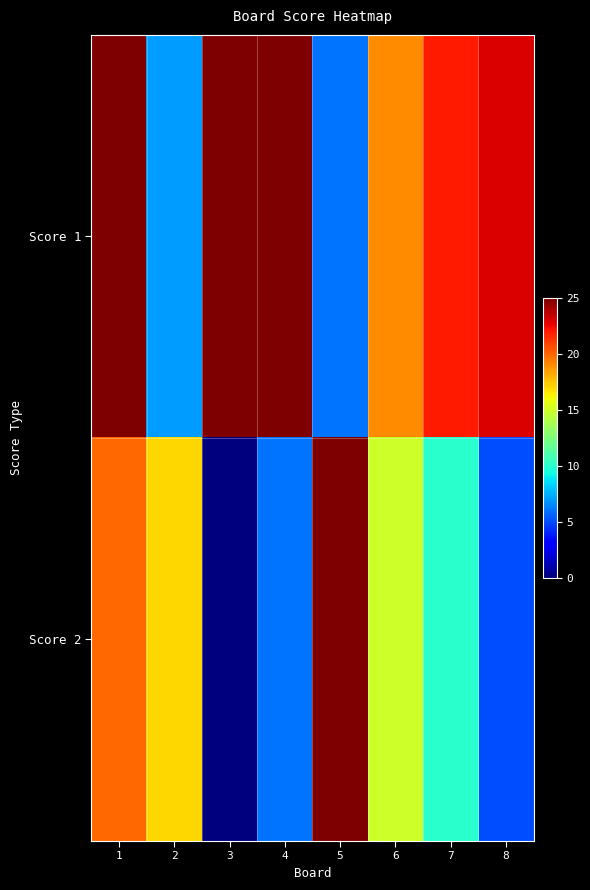

What is the total value across all series at 4?

31